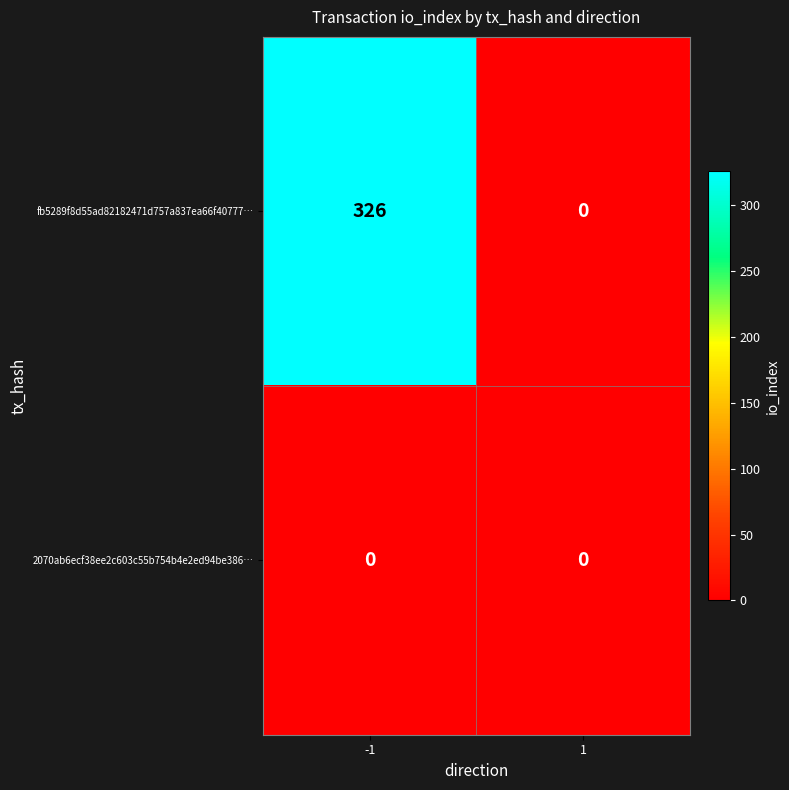

What is the difference between the highest and lowest values at -1?

326